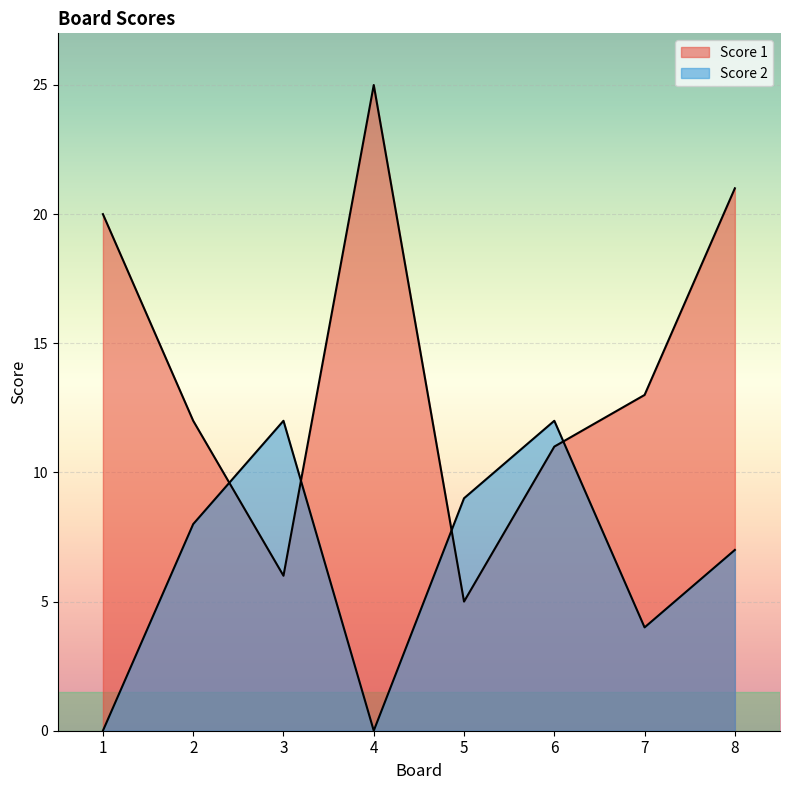

At how many categories does at least one series exceed 24?

1